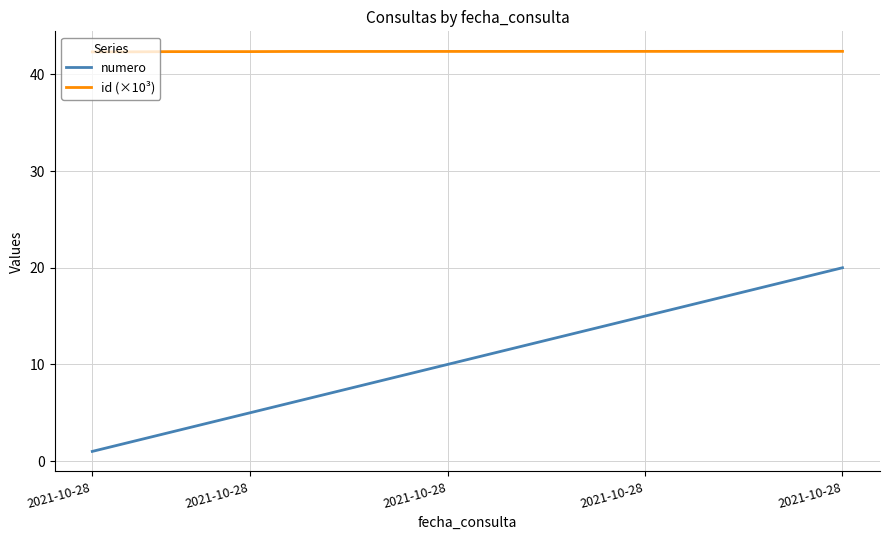

Which series has the widest spread of values?

numero